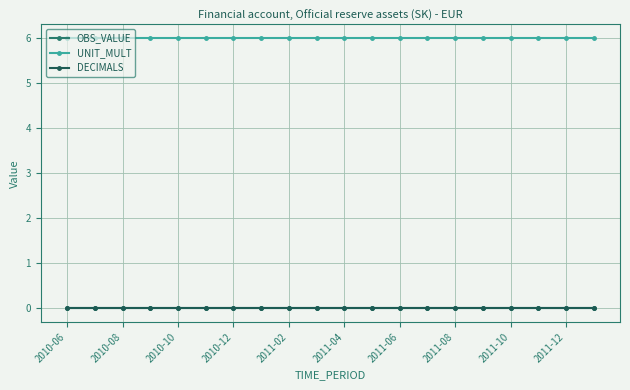

Reading right to left, transcribe all the data shown in this chart.

OBS_VALUE: 0	0	0	0	0	0	0	0	0	0	0	0	0	0	0	0	0	0	0	0
UNIT_MULT: 6	6	6	6	6	6	6	6	6	6	6	6	6	6	6	6	6	6	6	6
DECIMALS: 0	0	0	0	0	0	0	0	0	0	0	0	0	0	0	0	0	0	0	0